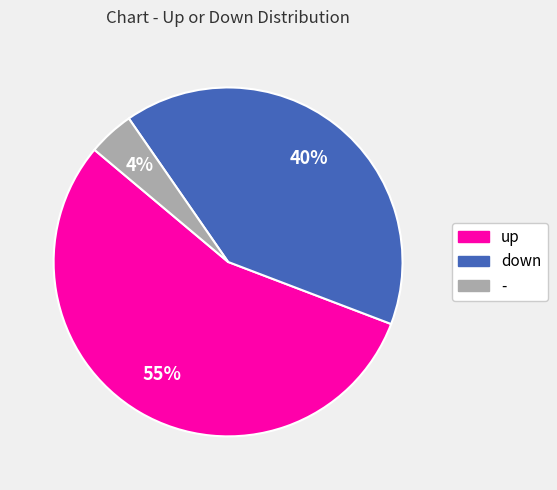

To the nearest percent, what is the difference between the down and up slice percentages?

15%